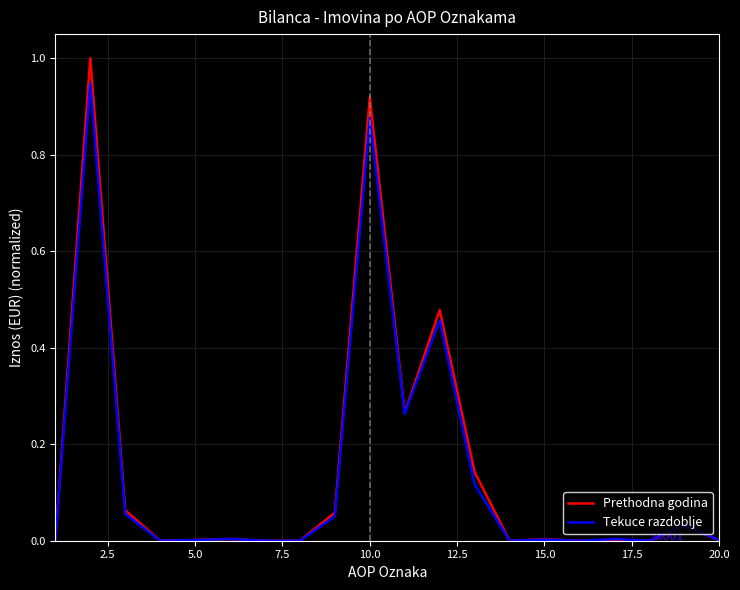

Rank the series by their maximum value, from highest to lowest.

Prethodna godina, Tekuce razdoblje